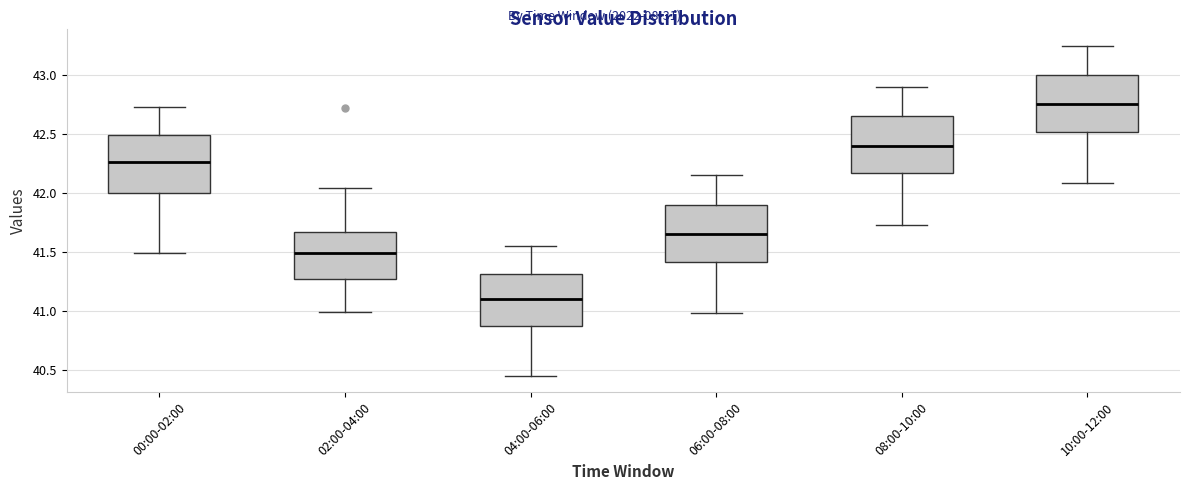

Reading left to right, transcribe this box plot: for each box, give where its median line is, the range the box spans, and where its two whiskers end, as read against the y-axis. The values are not printed on the chart, so give them approximately, as read against the axis.

00:00-02:00: median 42.25, box 42.00 to 42.50, whiskers 41.50 to 42.75
02:00-04:00: median 41.50, box 41.25 to 41.65, whiskers 41.00 to 42.05
04:00-06:00: median 41.10, box 40.85 to 41.30, whiskers 40.45 to 41.55
06:00-08:00: median 41.65, box 41.40 to 41.90, whiskers 41.00 to 42.15
08:00-10:00: median 42.40, box 42.15 to 42.65, whiskers 41.75 to 42.90
10:00-12:00: median 42.75, box 42.50 to 43.00, whiskers 42.10 to 43.25